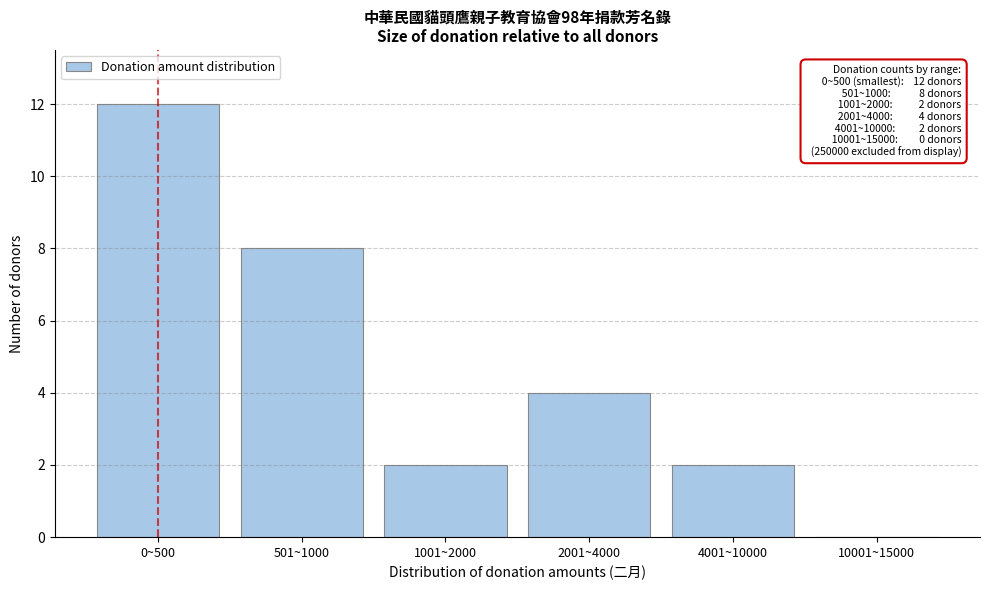

Reading left to right, transcribe all the data shown in this chart.

0~500=12	501~1000=8	1001~2000=2	2001~4000=4	4001~10000=2	10001~15000=0